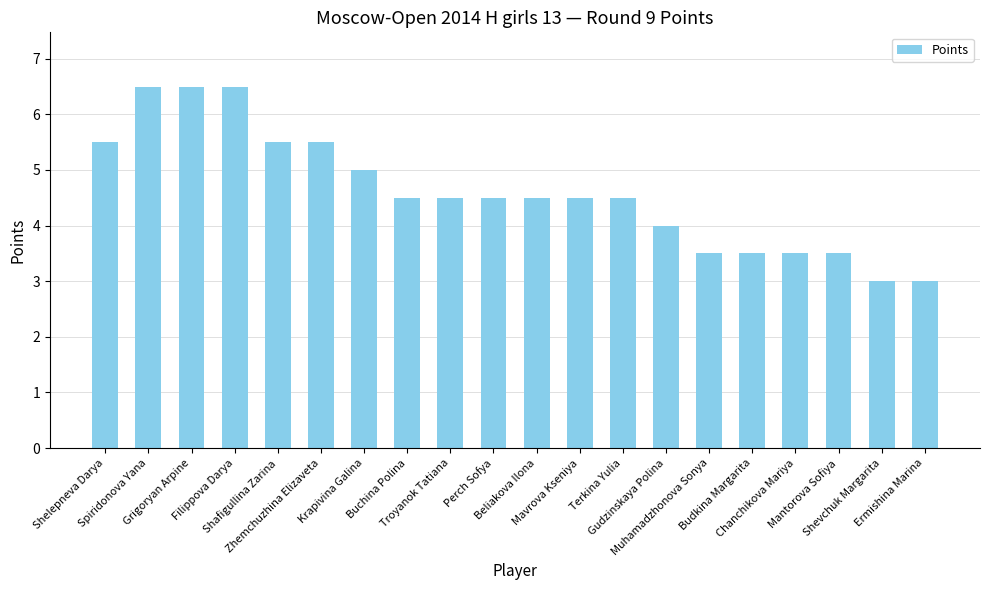

Reading right to left, transcribe all the data shown in this chart.

Ermishina Marina=3.0	Shevchuk Margarita=3.0	Mantorova Sofiya=3.5	Chanchikova Mariya=3.5	Budkina Margarita=3.5	Muhamadzhonova Sonya=3.5	Gudzinskaya Polina=4.0	Terkina Yulia=4.5	Mavrova Kseniya=4.5	Beliakova Ilona=4.5	Perch Sofya=4.5	Troyanok Tatiana=4.5	Buchina Polina=4.5	Krapivina Galina=5.0	Zhemchuzhina Elizaveta=5.5	Shafigullina Zarina=5.5	Filippova Darya=6.5	Grigoryan Arpine=6.5	Spiridonova Yana=6.5	Shelepneva Darya=5.5